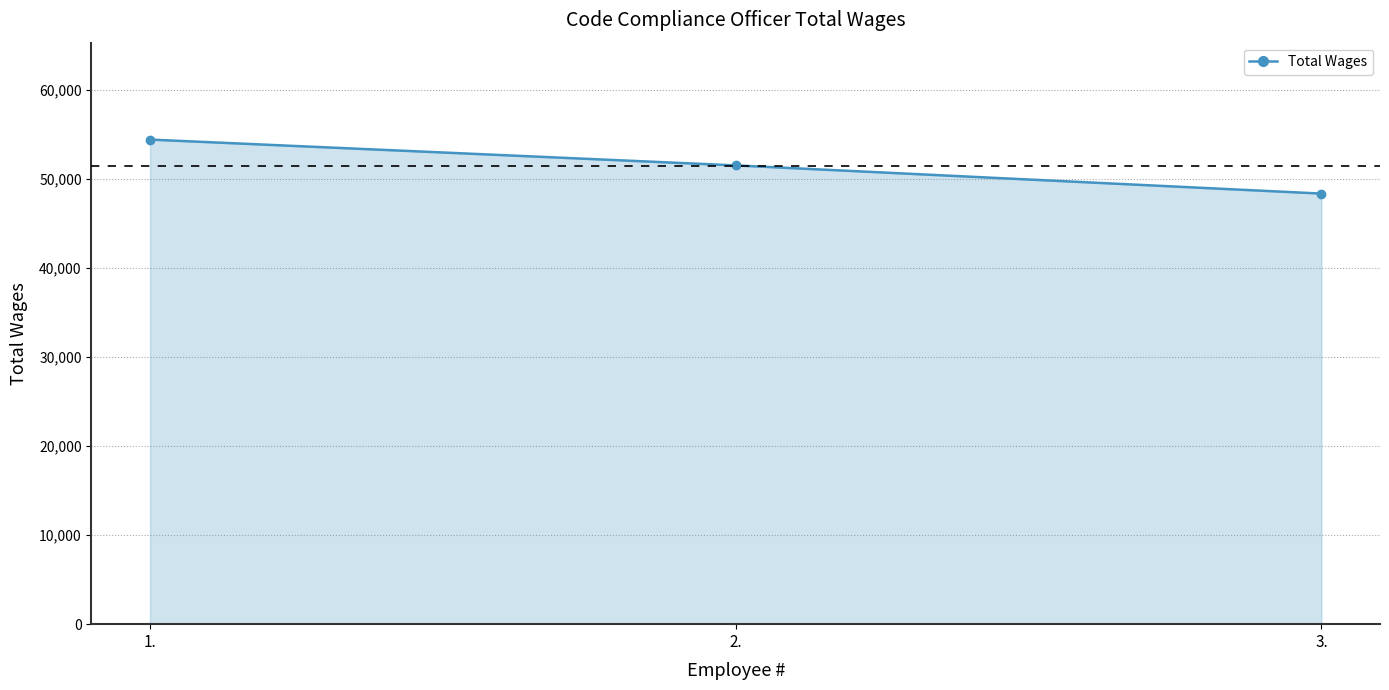

True or false: the data shows 51529 at 2..

True